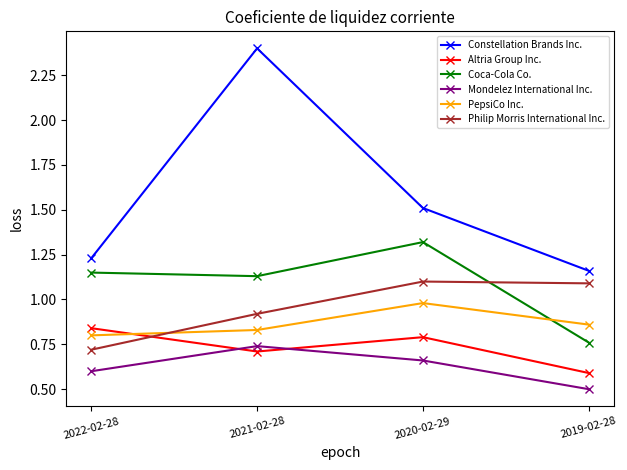

How many lines are shown in the chart?

6